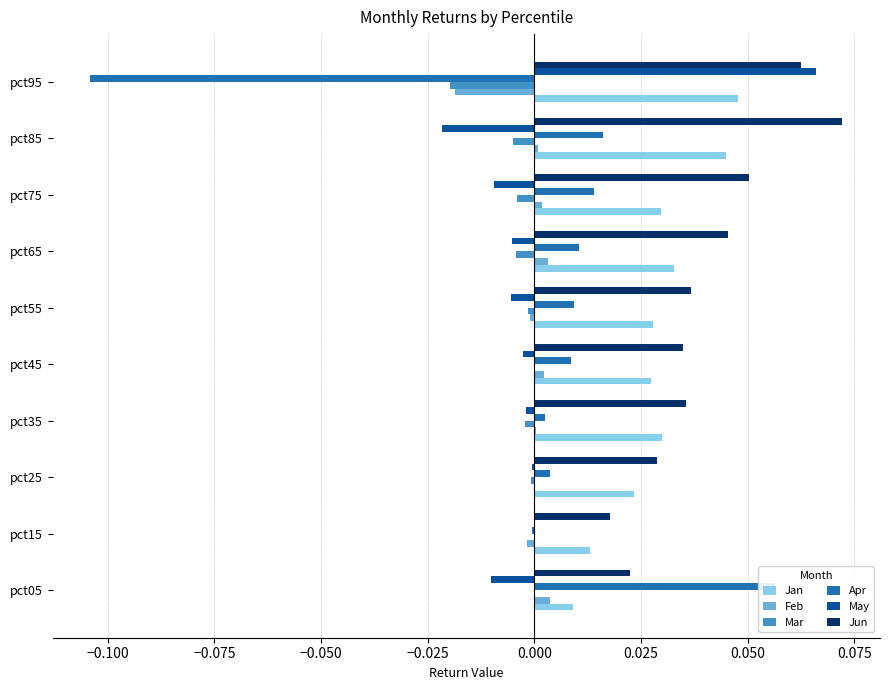

What are all the series names shown in the legend?

Jan, Feb, Mar, Apr, May, Jun